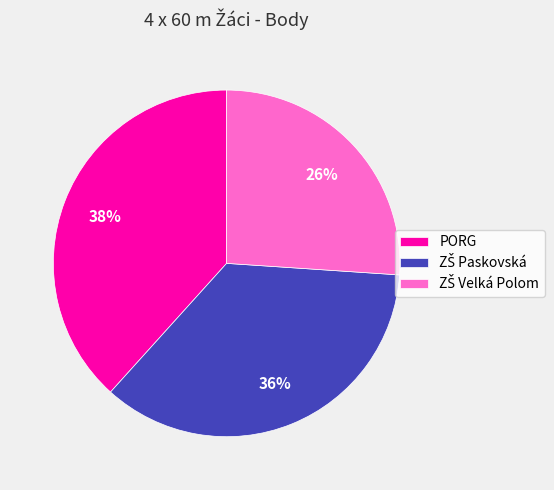

To the nearest percent, what is the difference between the largest and smallest slice percentages?

12%